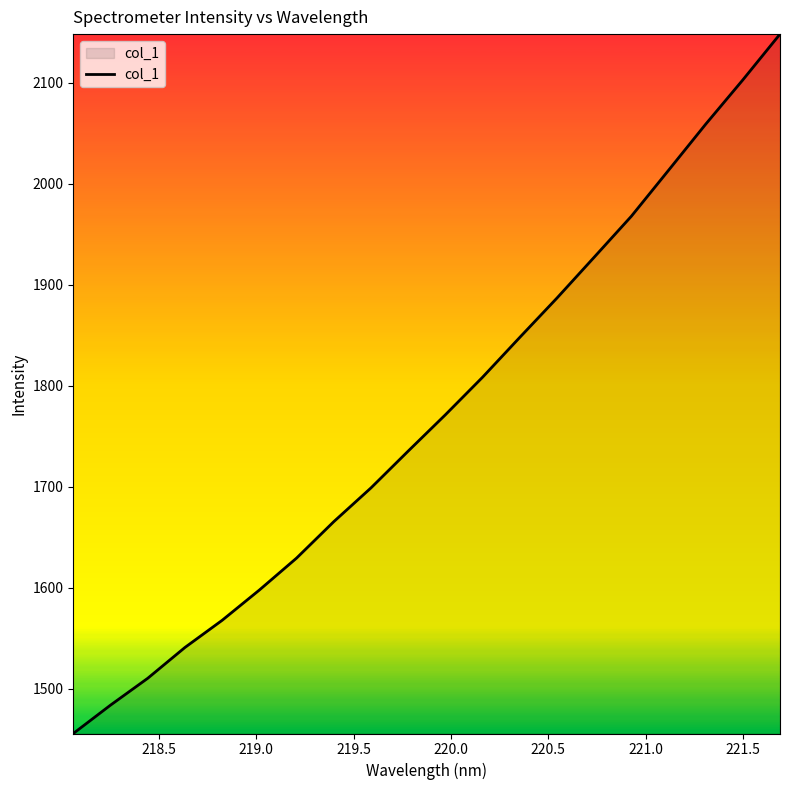

True or false: there are more than 0 points higher than both neighbors.

False